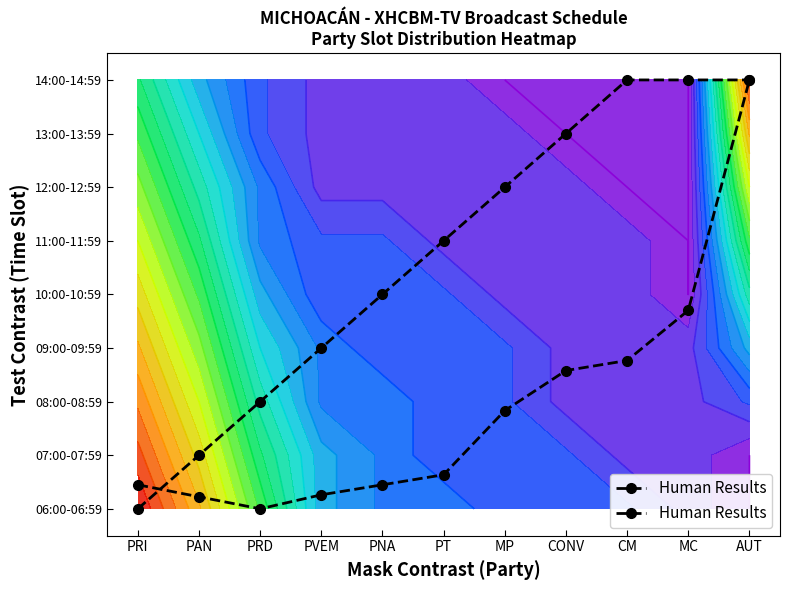

True or false: the data shows 0.9 at MP.

False